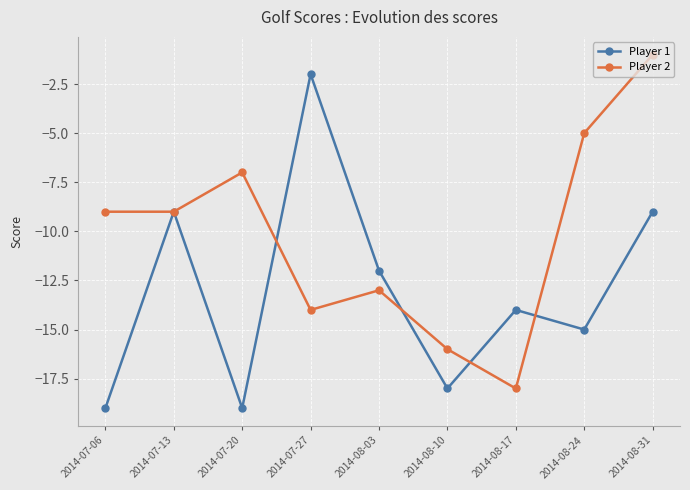

List the series in order of their peak value, highest first.

Player 2, Player 1